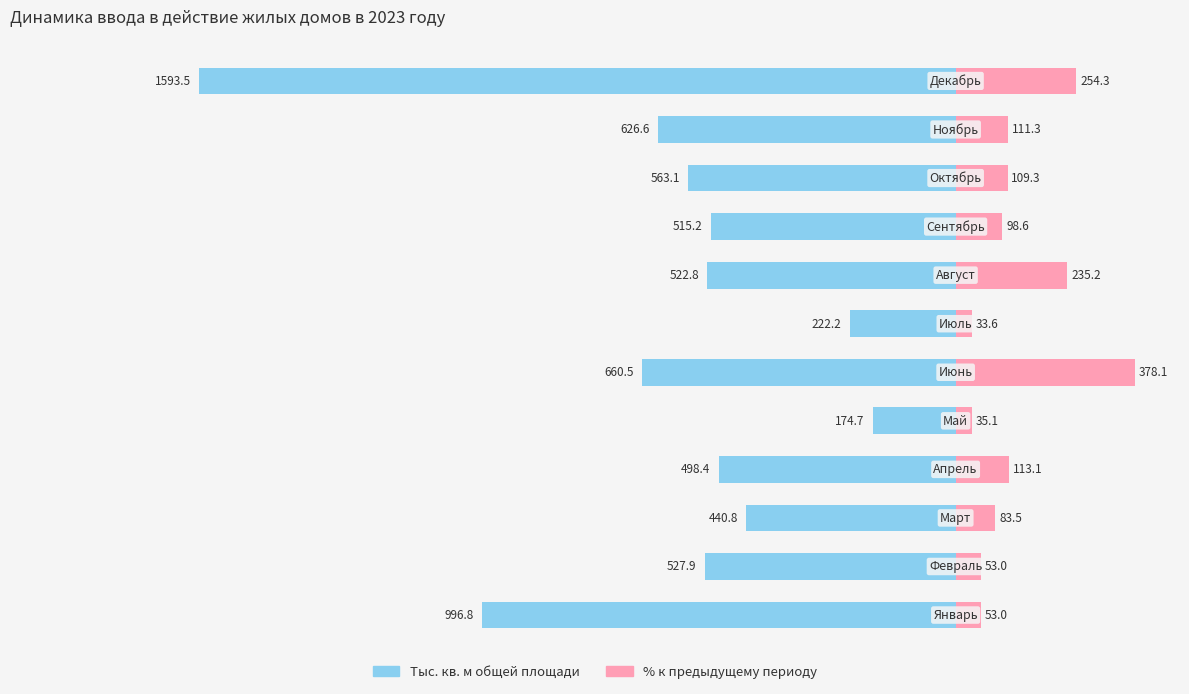

Which series has the widest spread of values?

Тыс. кв. м (2023)